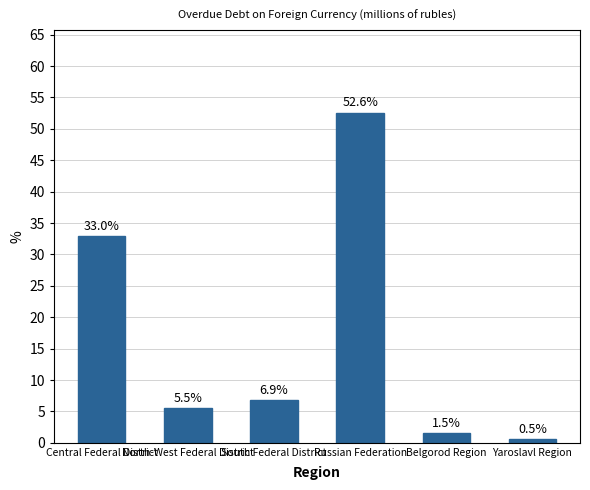

What is the difference between the maximum and minimum values?

52.0